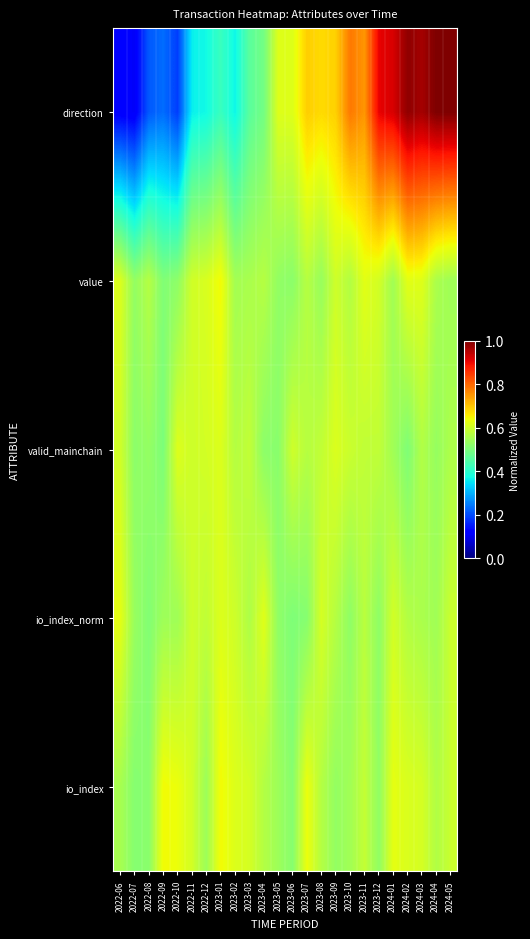

How many categories are shown in the chart?

24